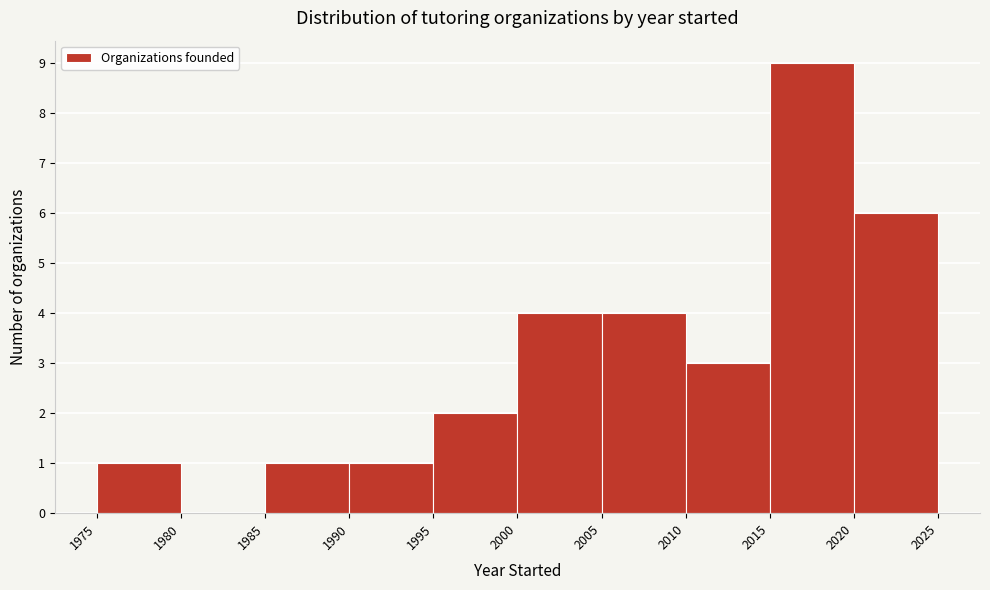

Reading left to right, list every bar in this chart as the range it spans on the x-axis followed by its height. The values are not printed on the chart, so give them approximately, as read against the axis.

1975 to 1980: 1
1980 to 1985: 0
1985 to 1990: 1
1990 to 1995: 1
1995 to 2000: 2
2000 to 2005: 4
2005 to 2010: 4
2010 to 2015: 3
2015 to 2020: 9
2020 to 2025: 6